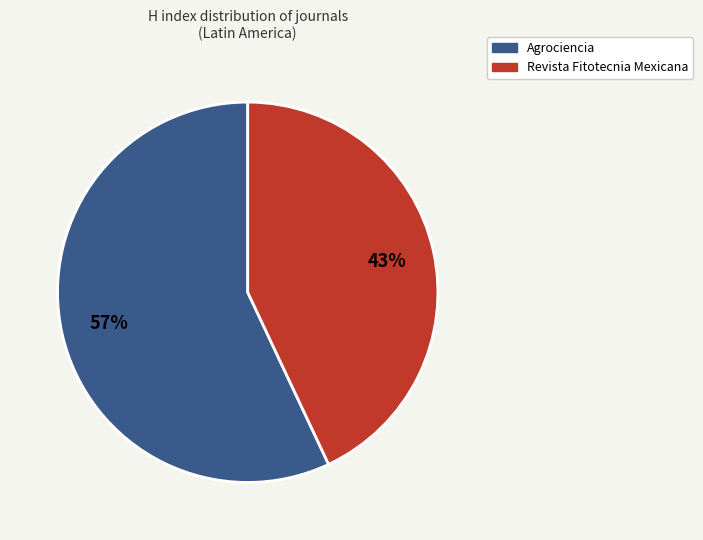

What is the smallest slice in the pie chart?

Revista Fitotecnia Mexicana